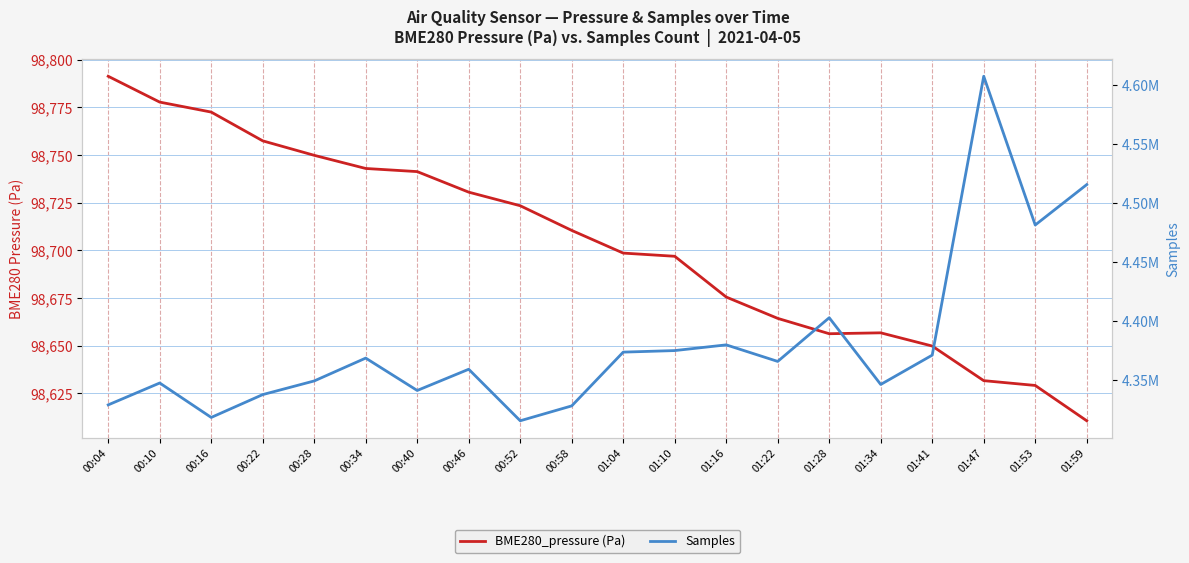

Which series has the widest spread of values?

Samples